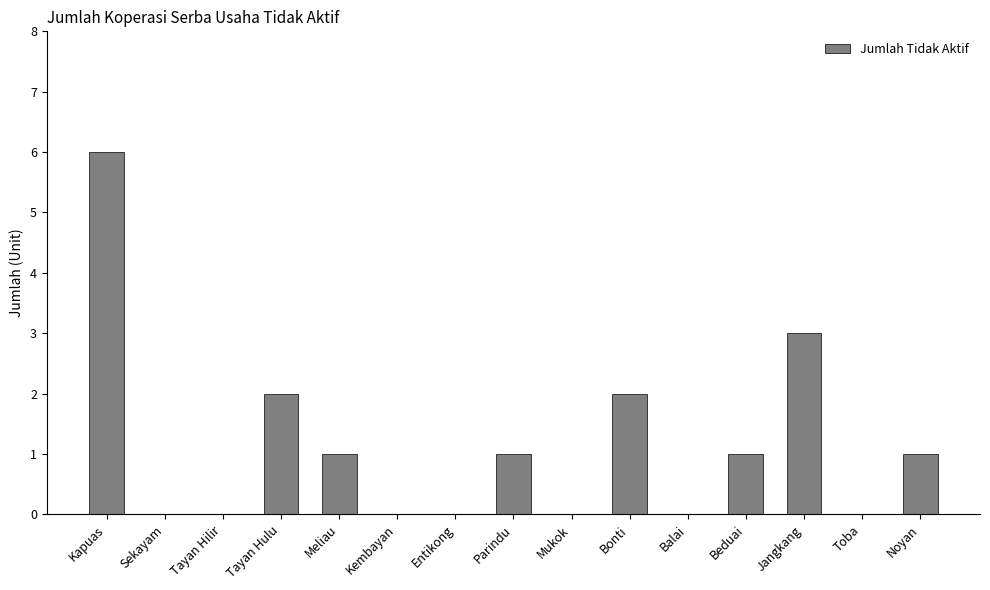

Reading right to left, list all the values displayed in this chart.

Noyan=1	Toba=0	Jangkang=3	Beduai=1	Balai=0	Bonti=2	Mukok=0	Parindu=1	Entikong=0	Kembayan=0	Meliau=1	Tayan Hulu=2	Tayan Hilir=0	Sekayam=0	Kapuas=6